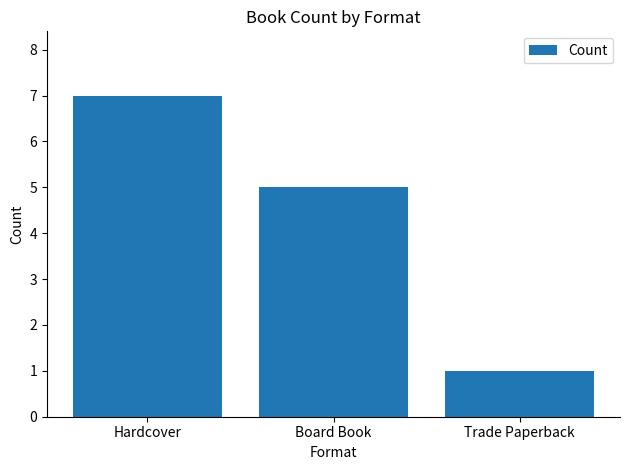

What position from the right is Trade Paperback?

1